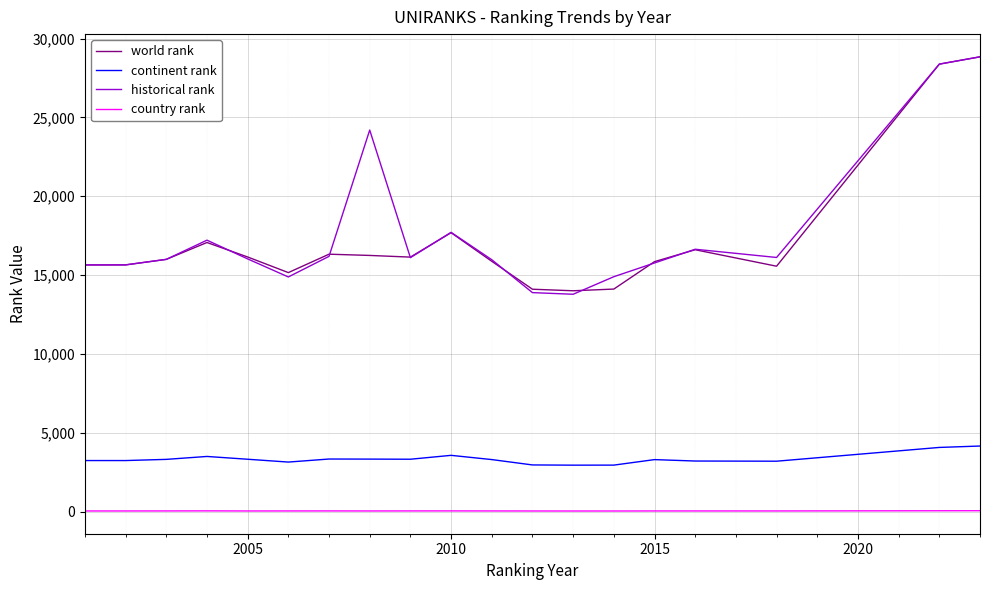

Which series has the widest spread of values?

historical rank